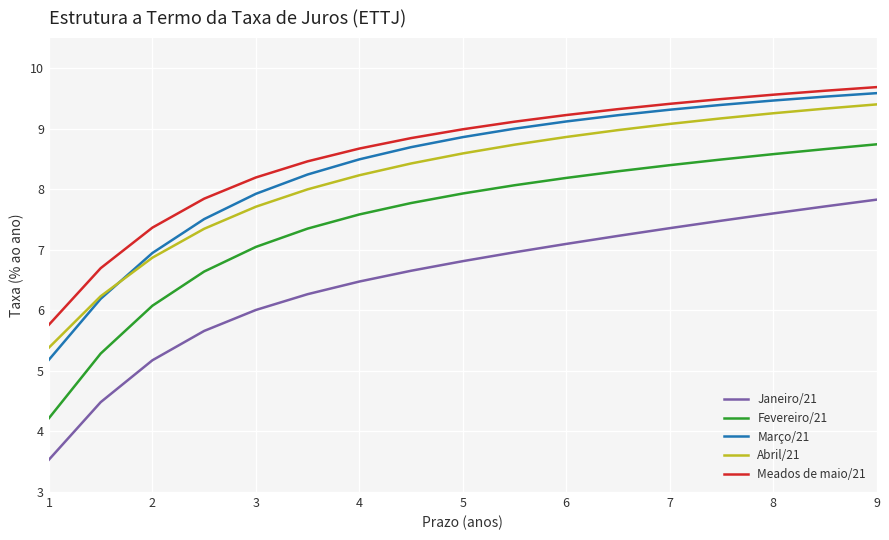

Which series has the widest spread of values?

Fevereiro/21